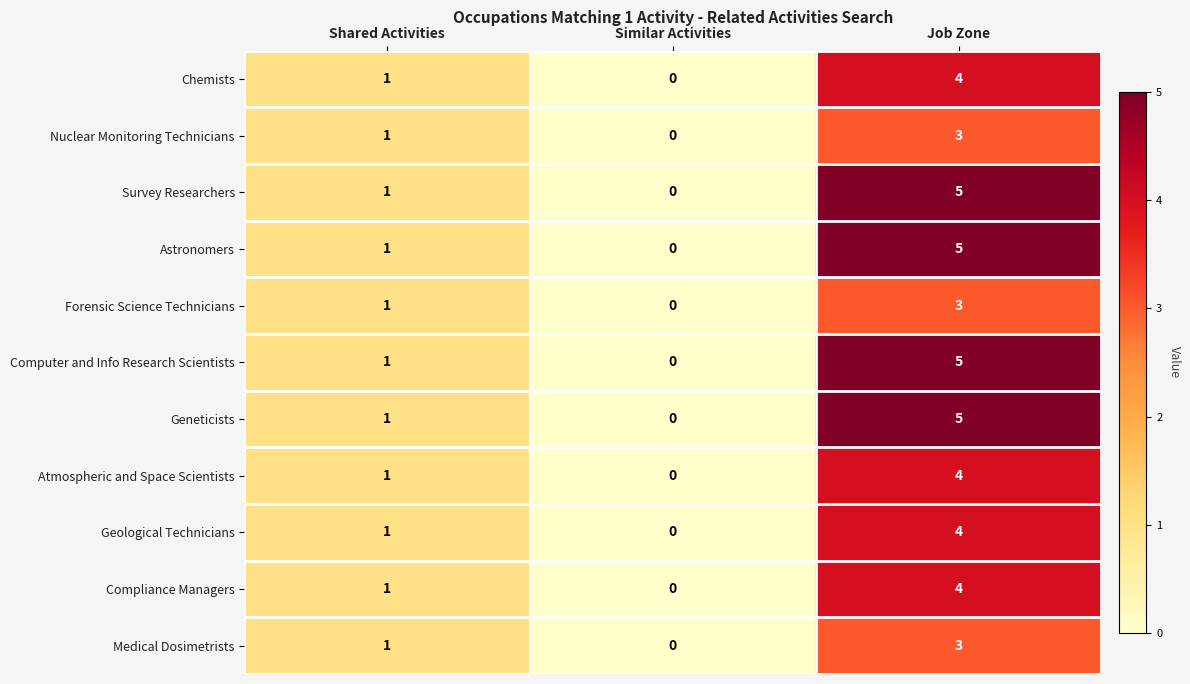

What is the difference between the maximum and minimum values in the Compliance Managers series?

4